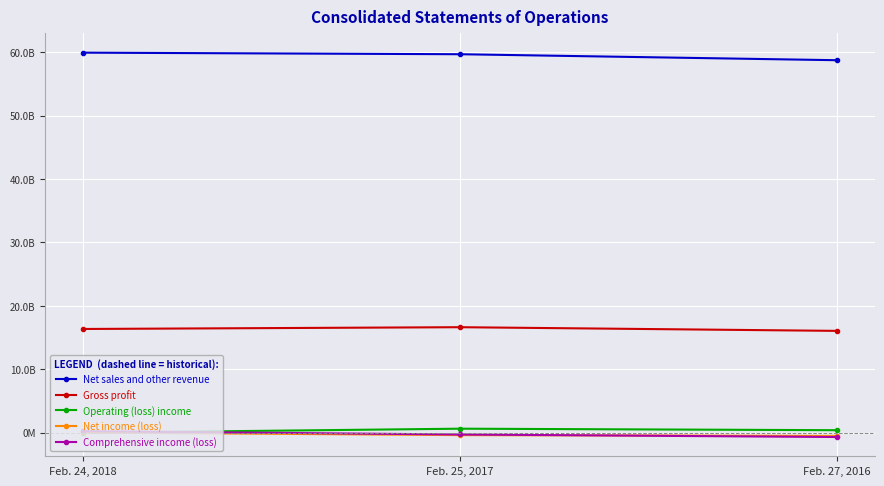

What is the value of the Net income (loss) point at the 2nd from the left?

-373300000